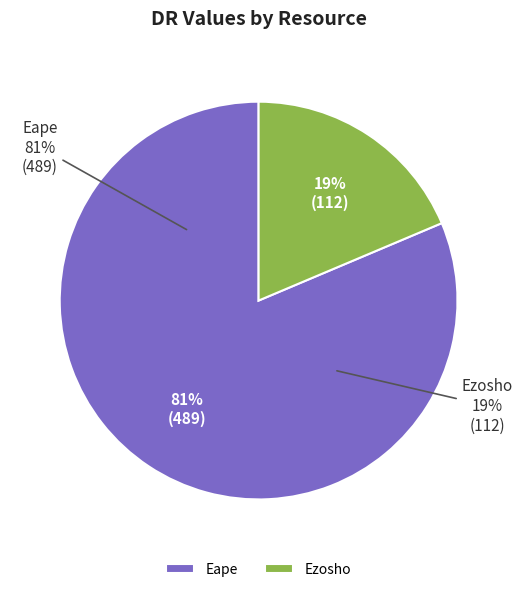

Is it true that Ezosho is 13% of the pie?

False